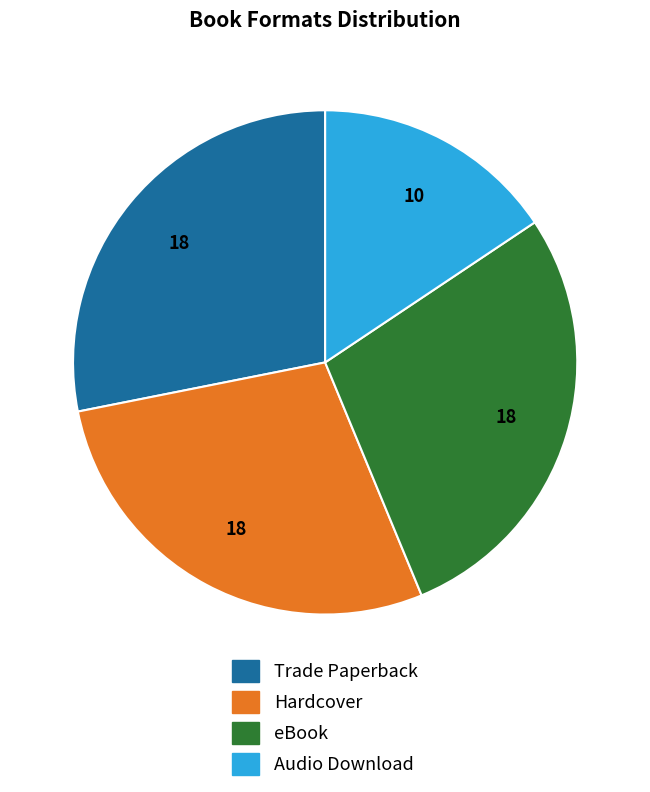

Does Trade Paperback represent more than half of the total?

No